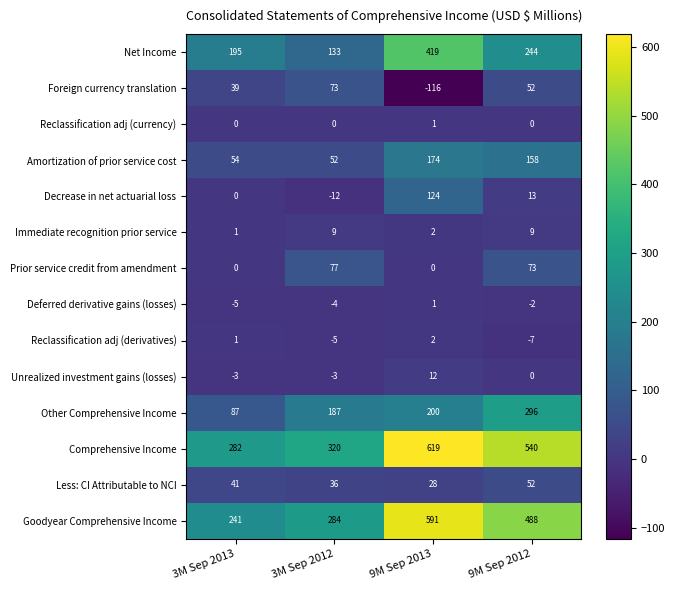

What is the difference between the highest and lowest values at 3M Sep 2012?

332